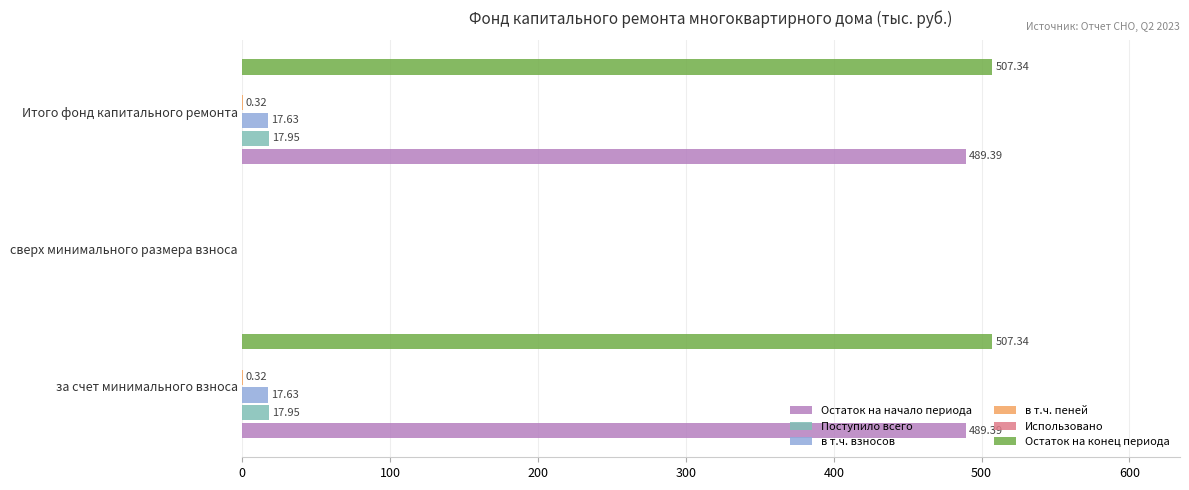

Reading left to right, extract all data points from this chart.

Остаток на начало периода: 489.4	0.0	489.4
Поступило всего: 17.9	0.0	17.9
в т.ч. взносов: 17.6	0.0	17.6
в т.ч. пеней: 0.3	0.0	0.3
Использовано: 0.1	0.1	0.1
Остаток на конец периода: 507.3	0.0	507.3